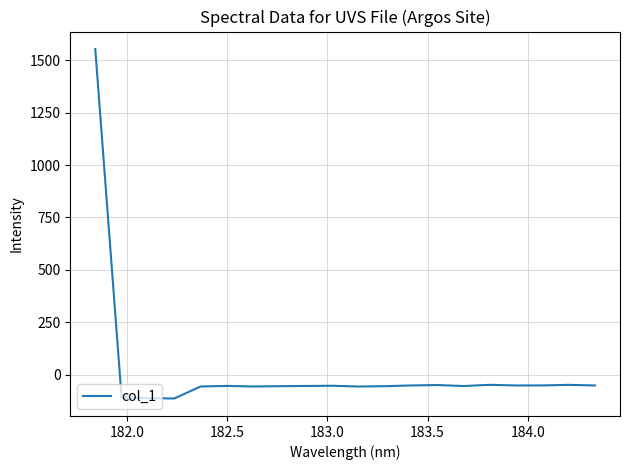

What is the difference between the maximum and minimum values?

1668.8